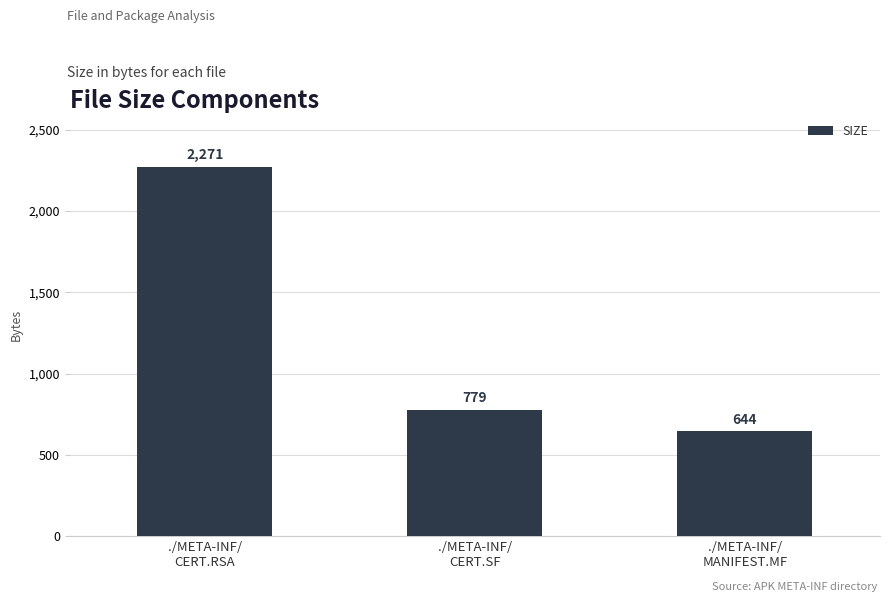

What is the minimum value shown in the chart?

644